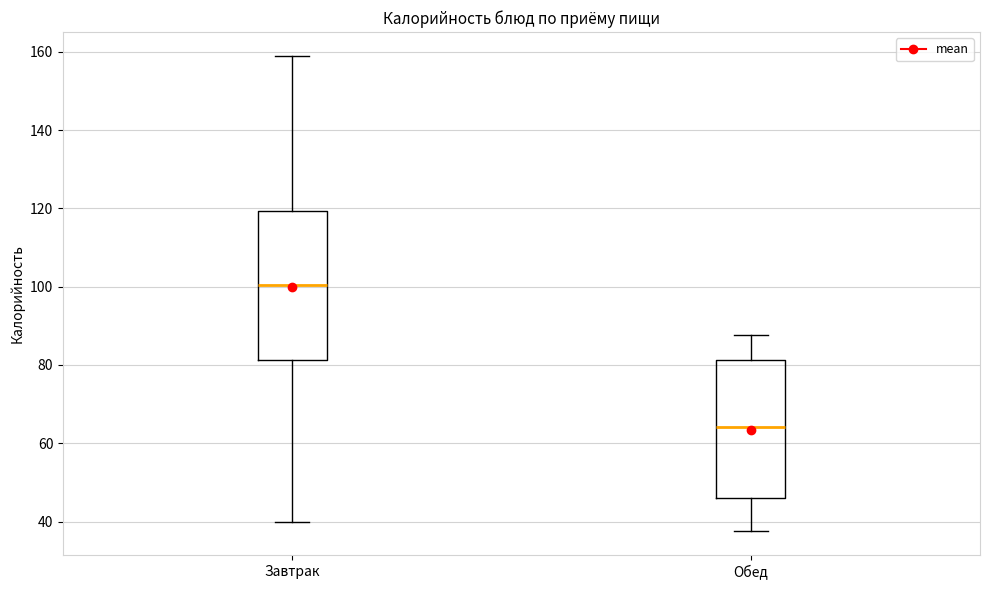

Which box has the lowest median line?

Обед